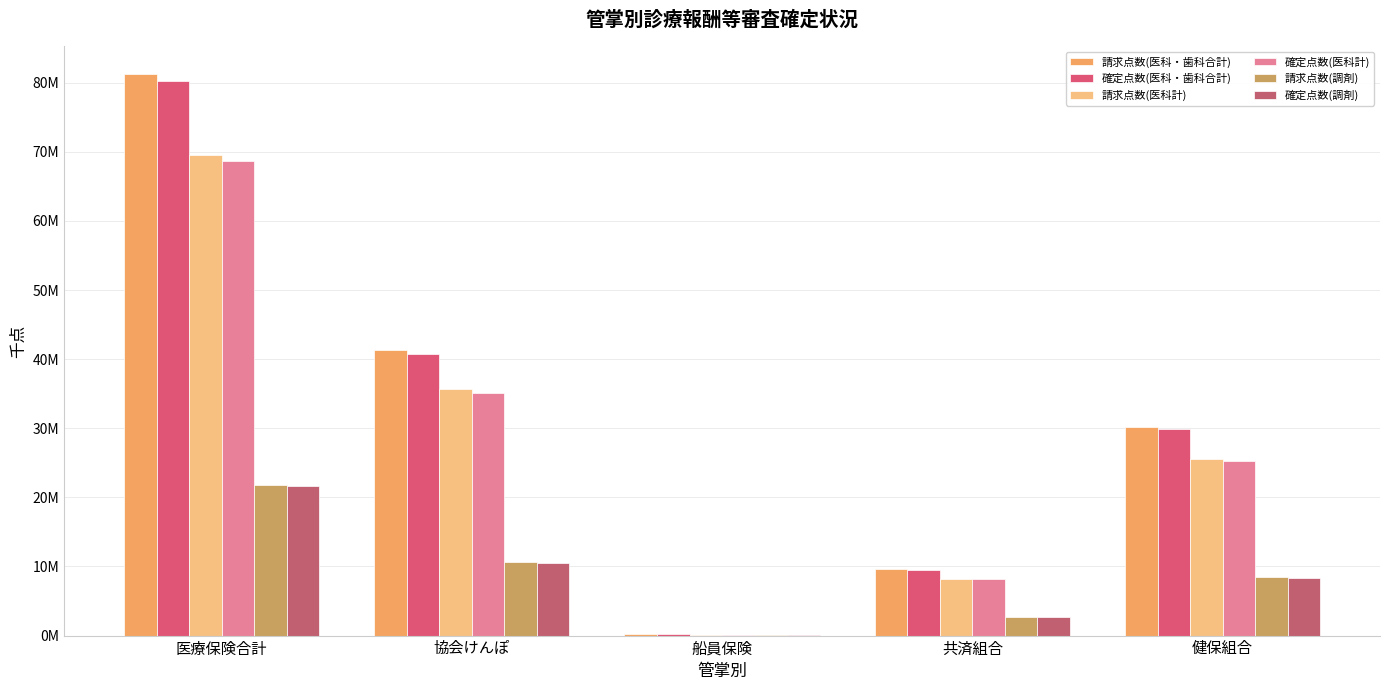

What is the spread (max minus min) of values at 協会けんぽ?

30807711.1